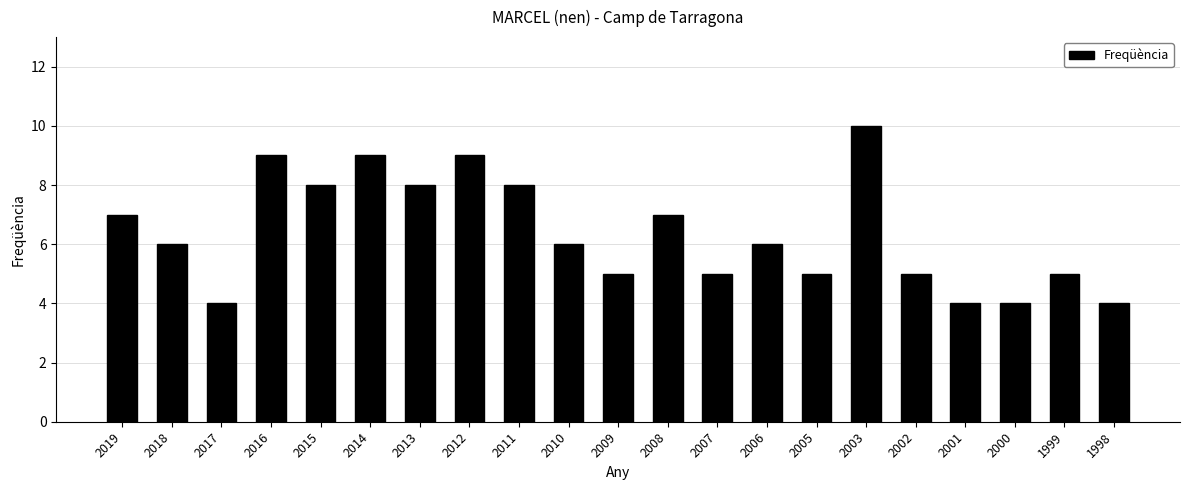

Approximately how many times larger is the value at 2017 compared to 2006?

0.7